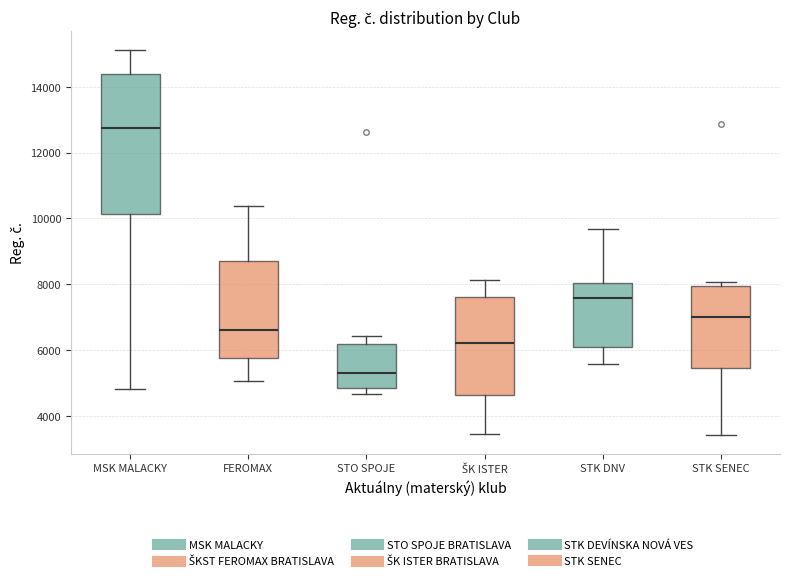

Which box's median line is the highest?

MSK MALACKY